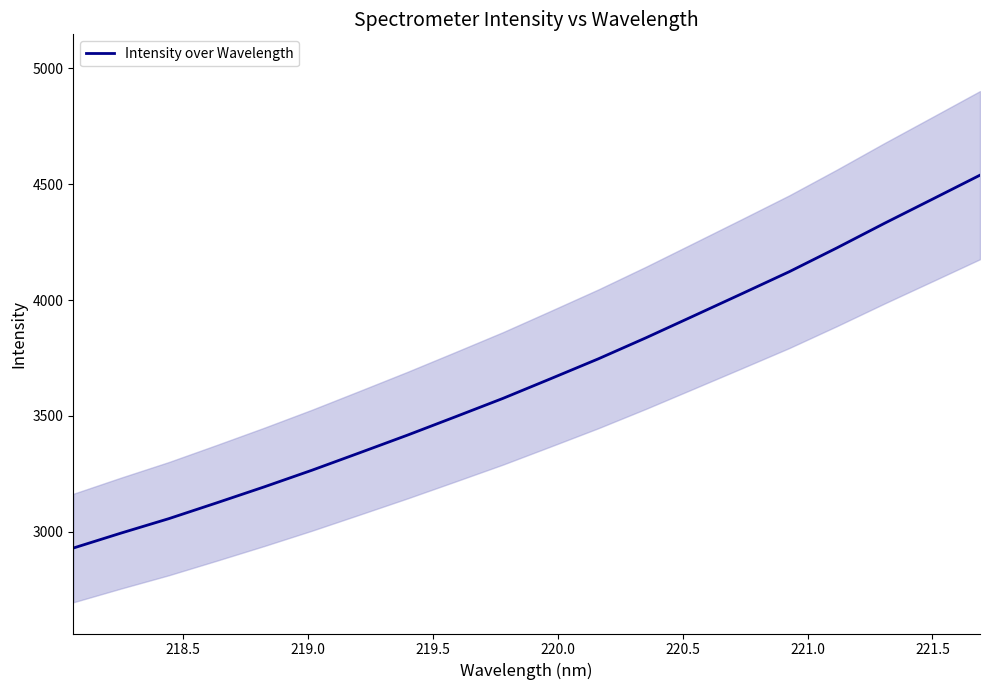

What is the lowest value of the Intensity over Wavelength series?

2928.6